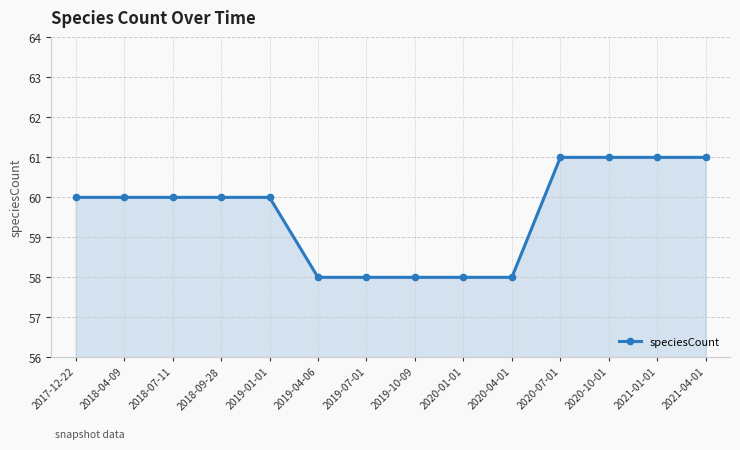

What is the label of the 14th point from the right?

2017-12-22